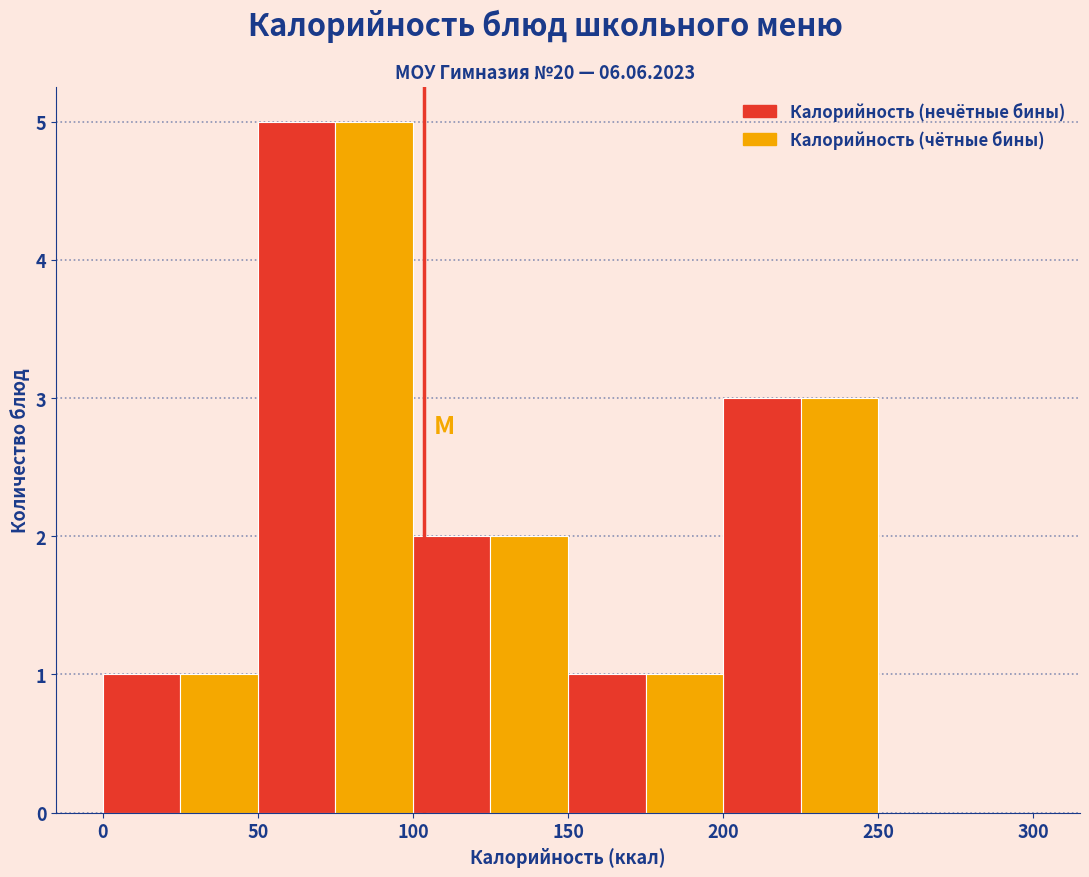

In the Калорийность (нечётные бины) series, which range on the x-axis has the tallest bar?

50 to 100